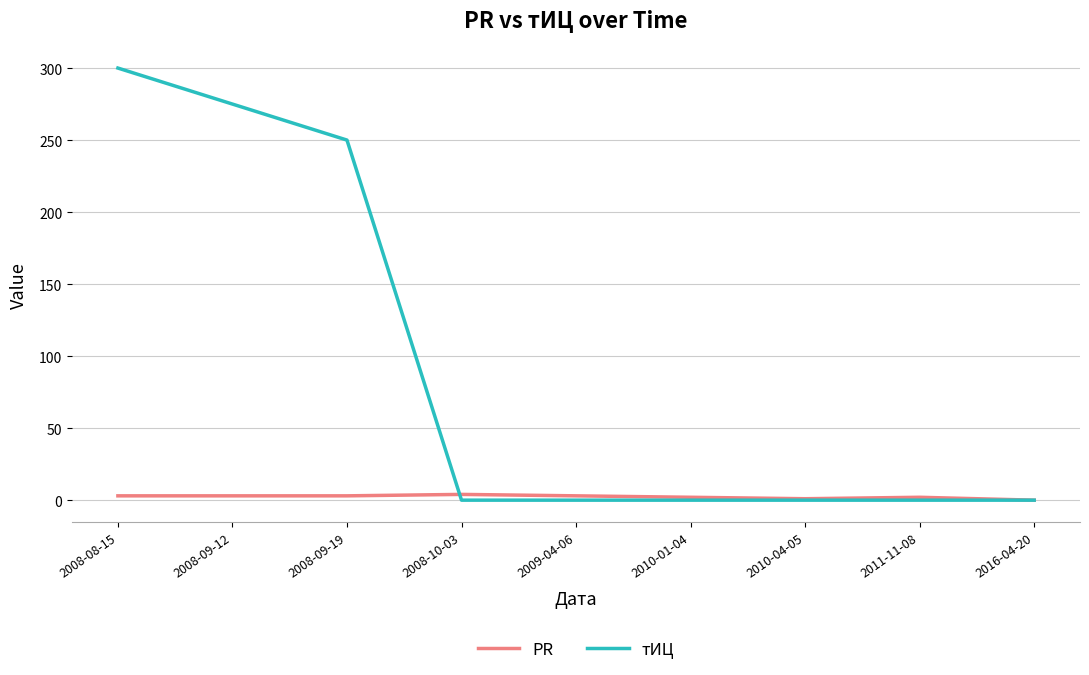

Rank the series by their average value, from highest to lowest.

тИЦ, PR